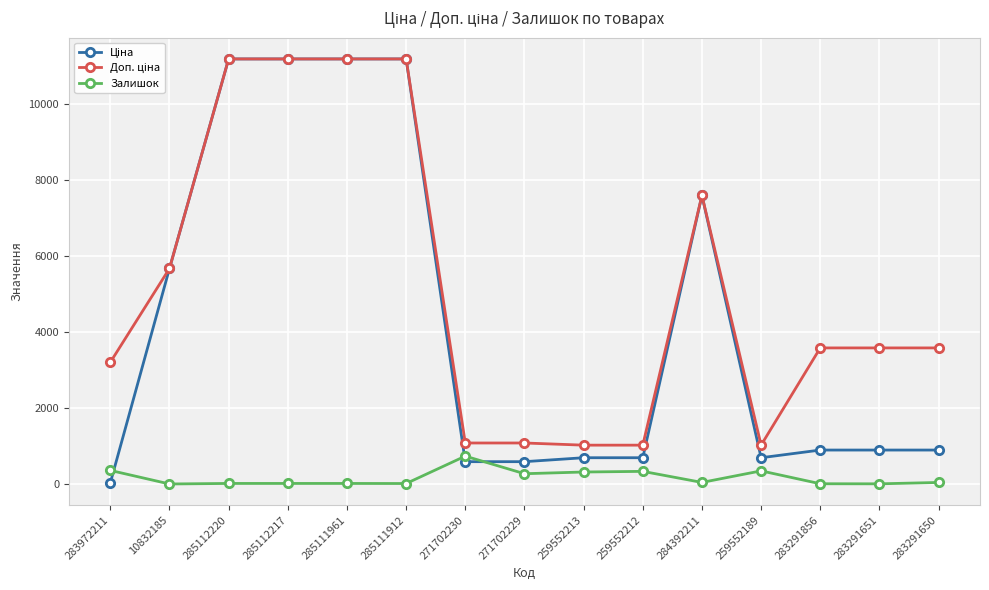

What is the sum of all Залишок values?

2542.0